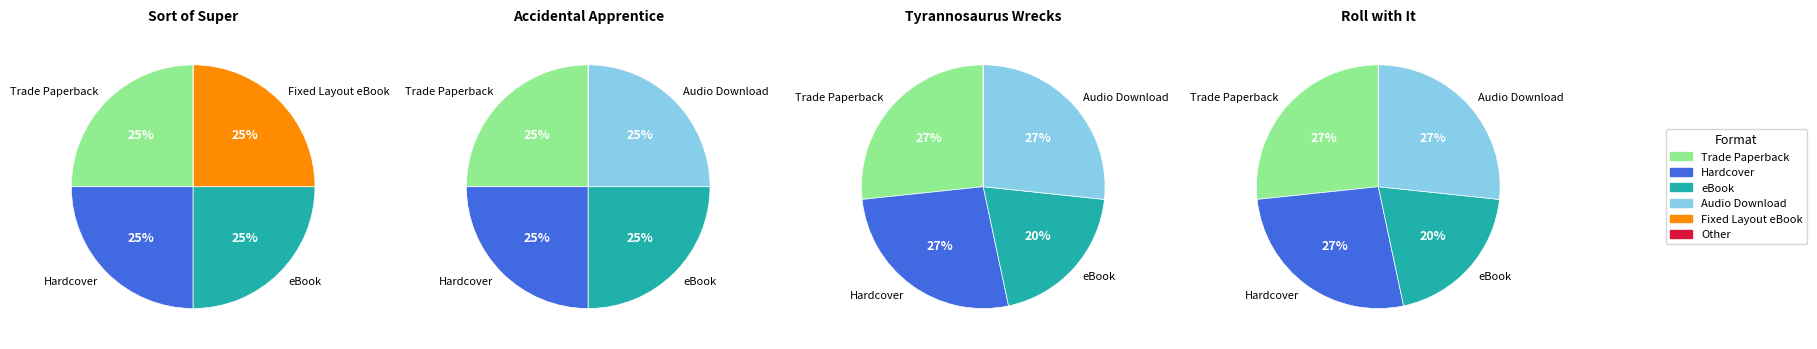

The Trade Paperback slice represents 25% of the pie. True or false?

True